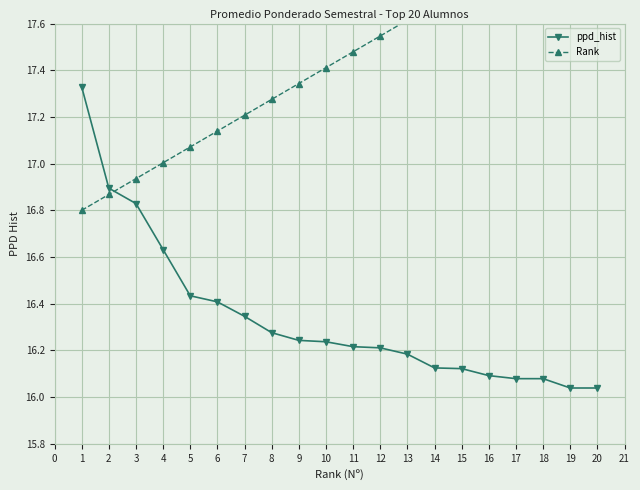

What is the minimum value shown in the chart?

16.0